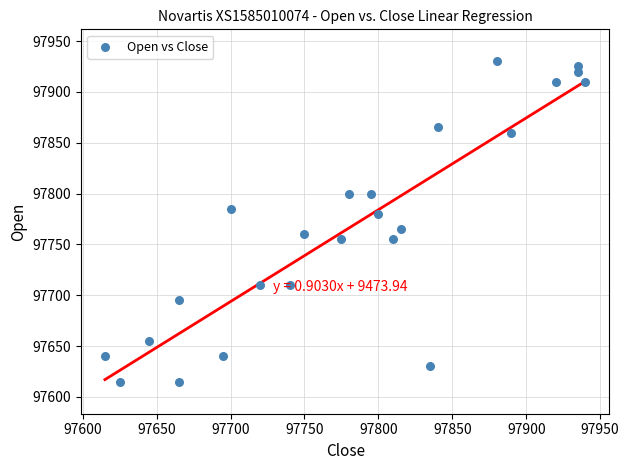

What is the range of Y values (max minus min)?

315